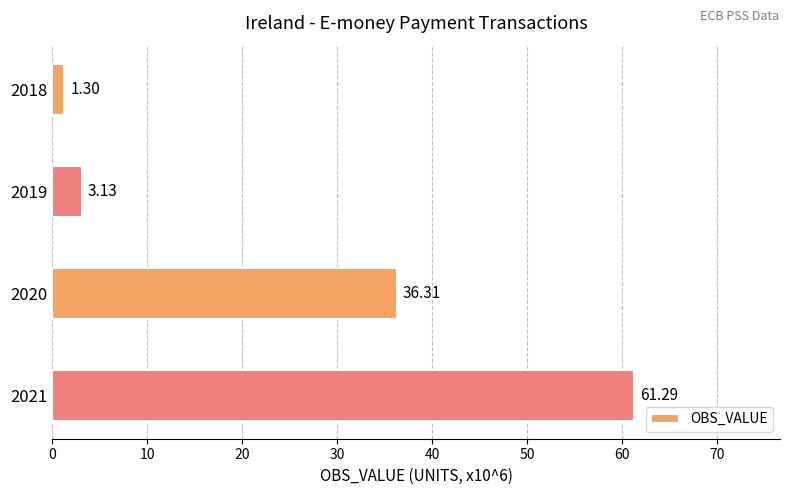

Rank the categories by value from highest to lowest.

2021, 2020, 2019, 2018